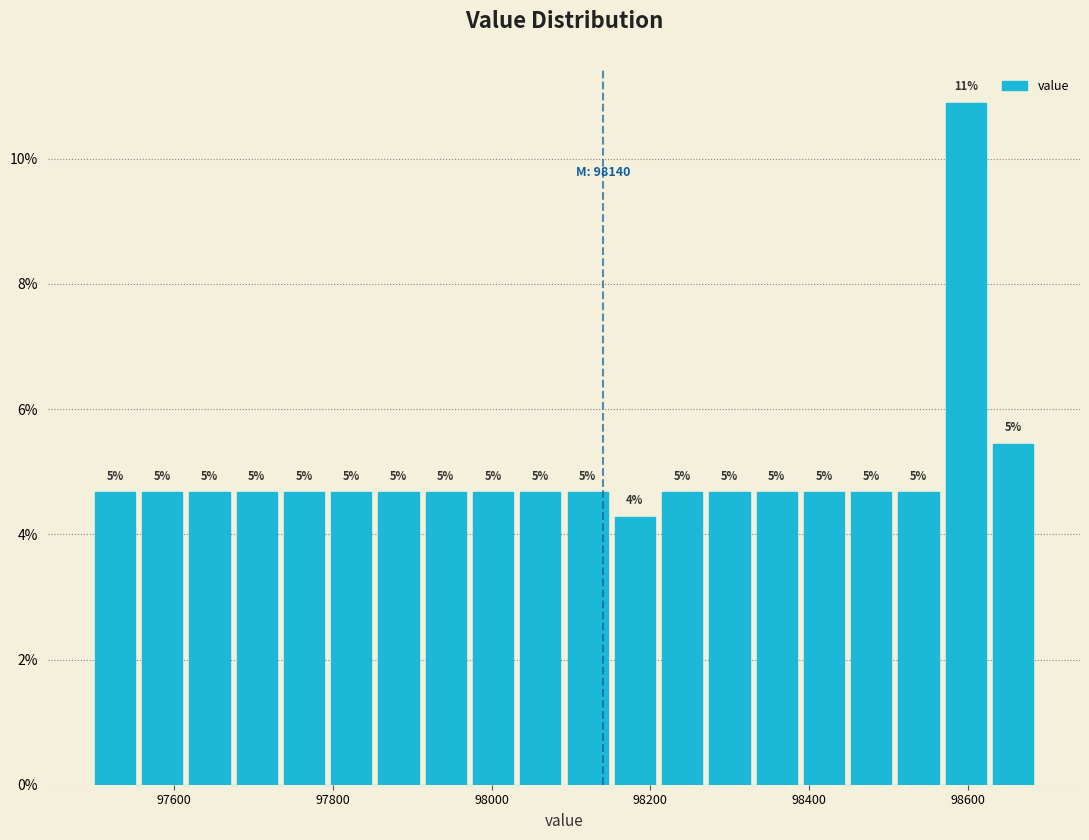

Around what value on the x-axis is the tallest bar? Give the approximate position of its centre, as read against the axis.

98600